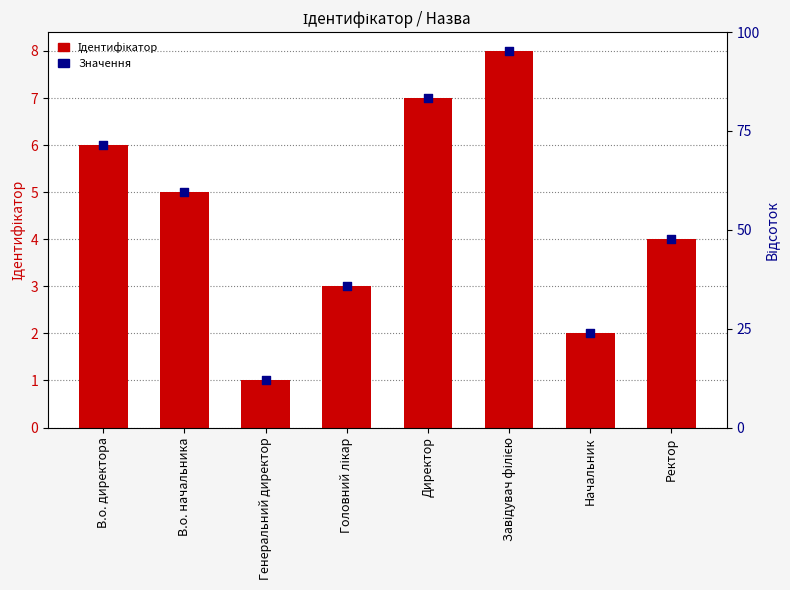

At how many categories does at least one series exceed 4?

4